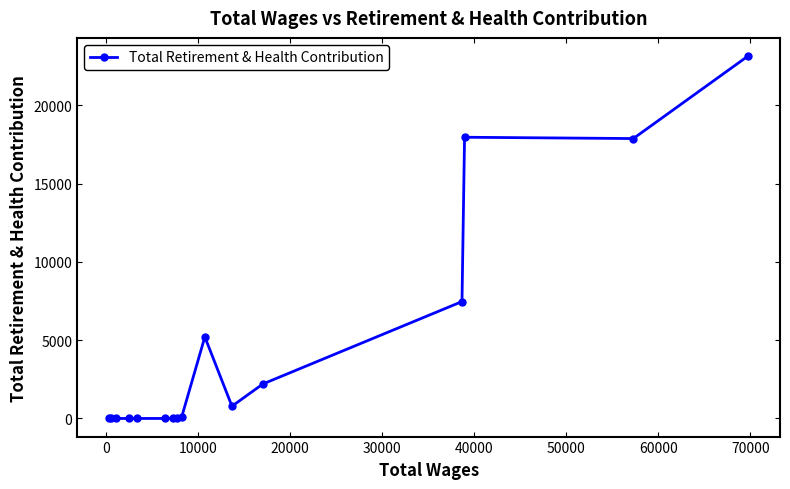

How many data points does each series have?

16